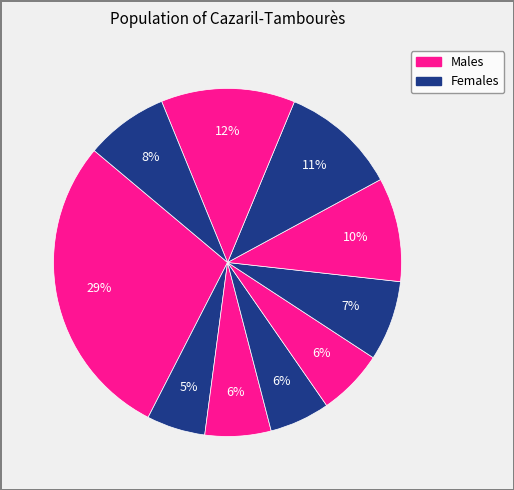

How many segments does this pie chart have?

10